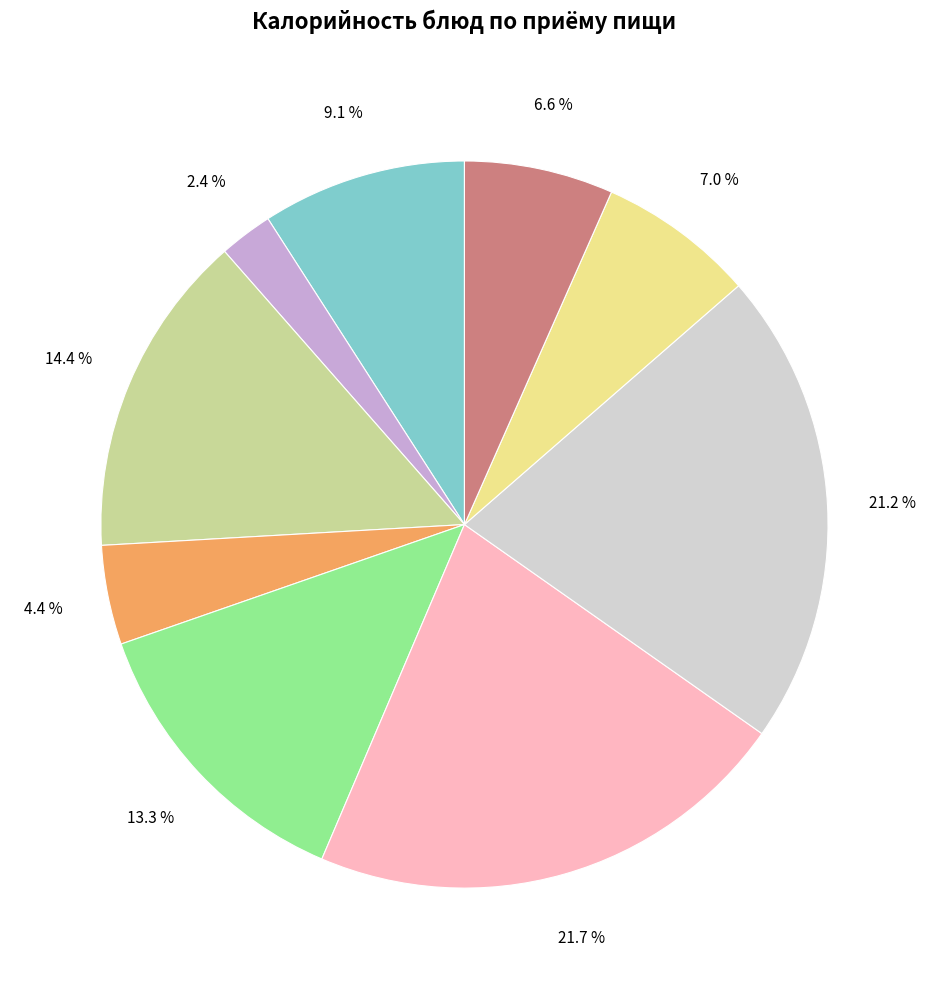

Does any single category account for the majority?

No